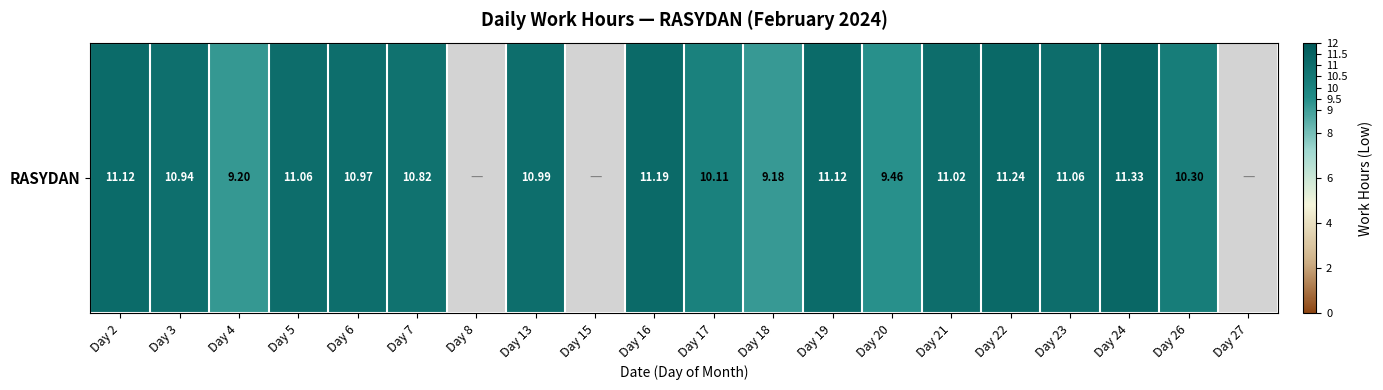

Which has a higher value, Day 24 or Day 23?

Day 24